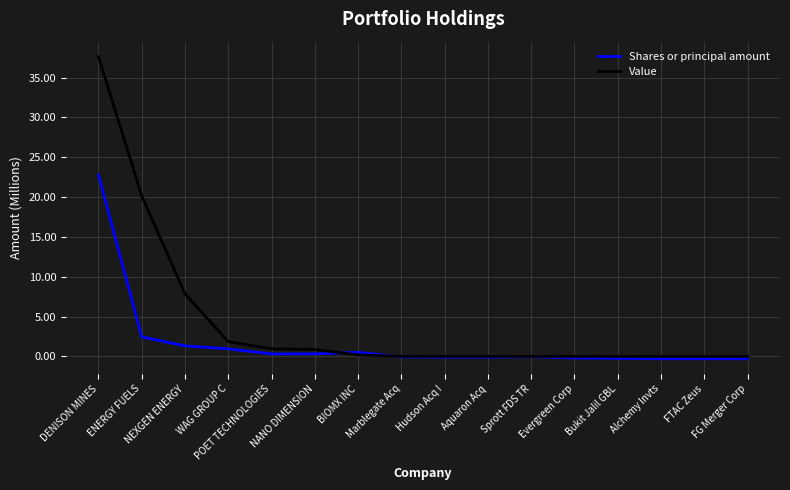

The value of Shares or principal amount at BIOMX INC is 0.5. True or false?

True